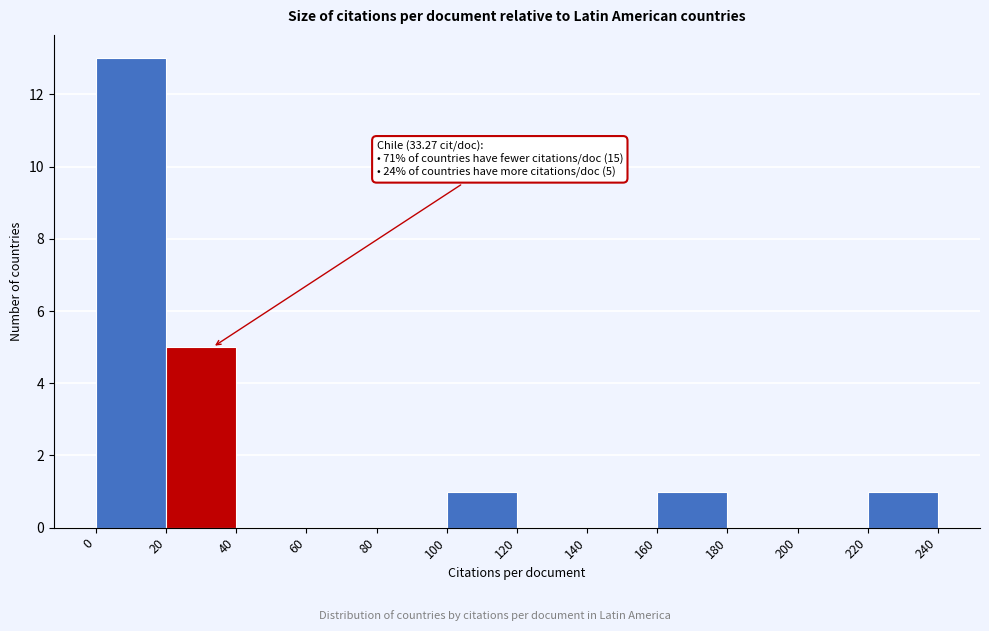

Over which range of the x-axis is the bar tallest?

0 to 20